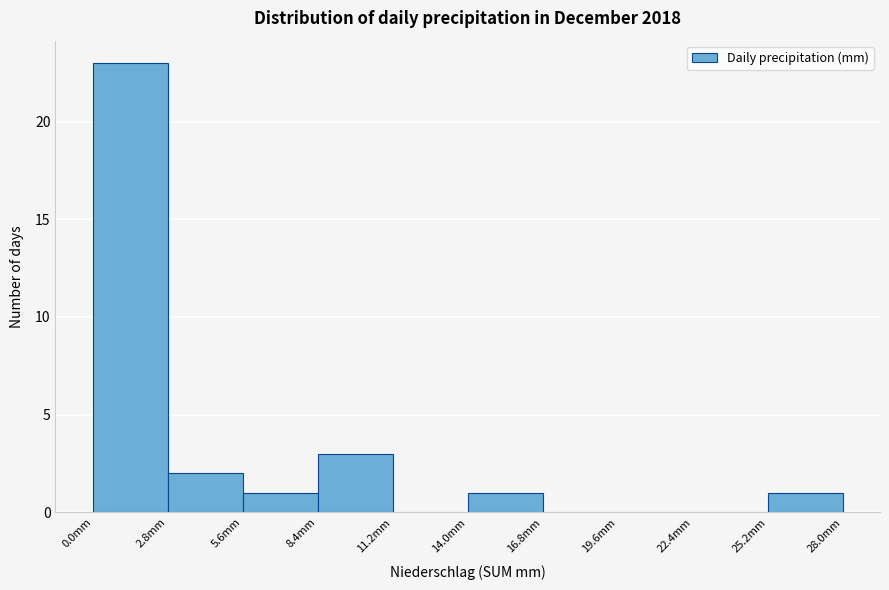

Over which range of the x-axis is the bar tallest?

0.0 to 2.8